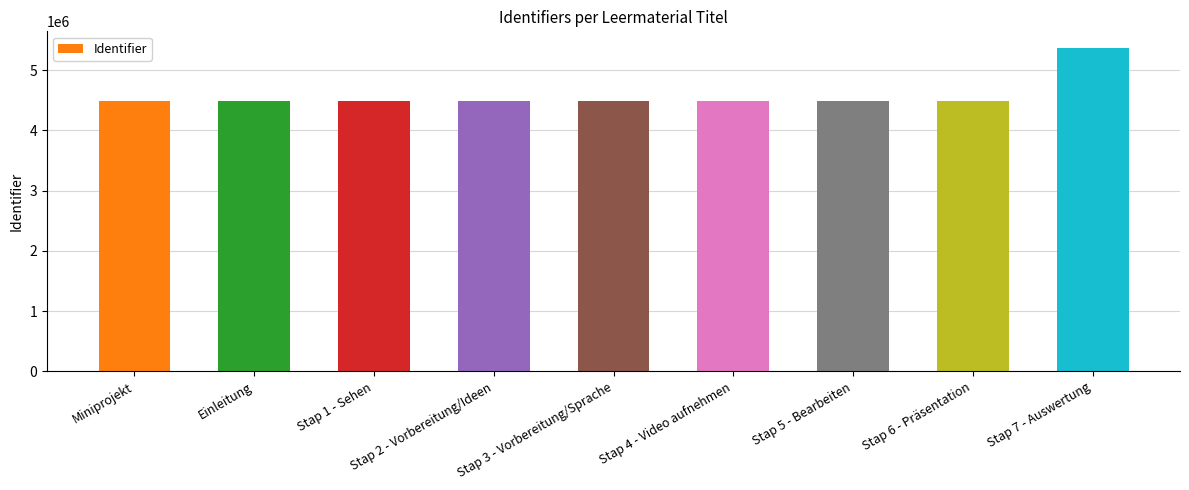

What is the sum of all values?

41325941